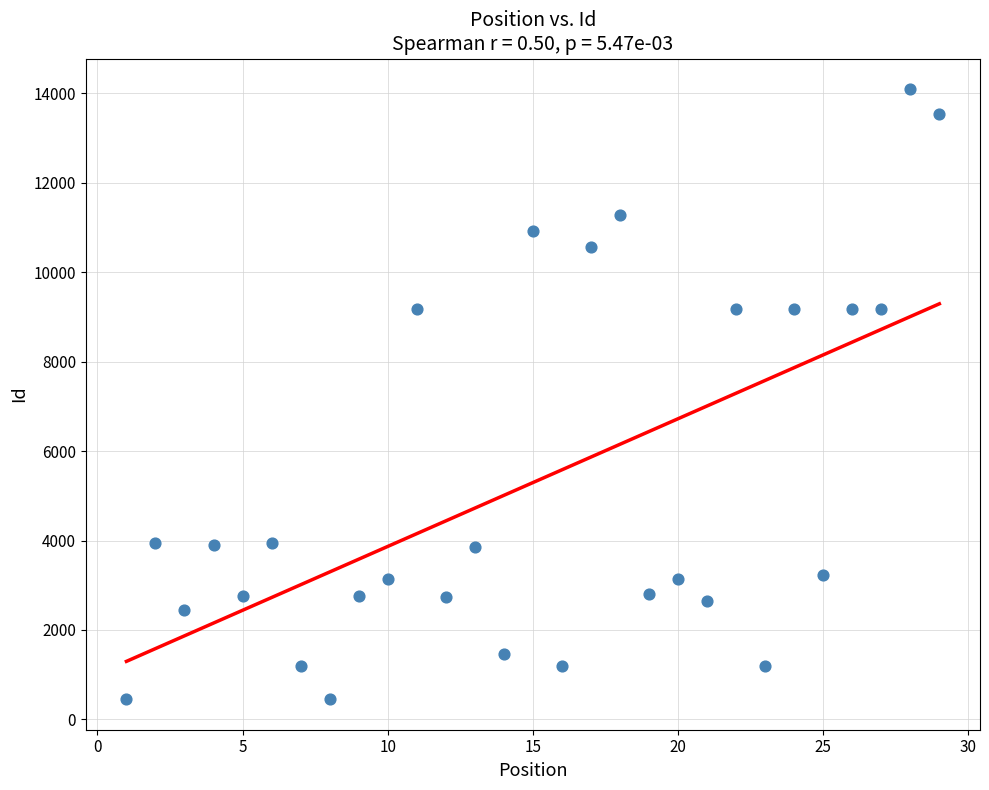

What is the range of Y values (max minus min)?

13645